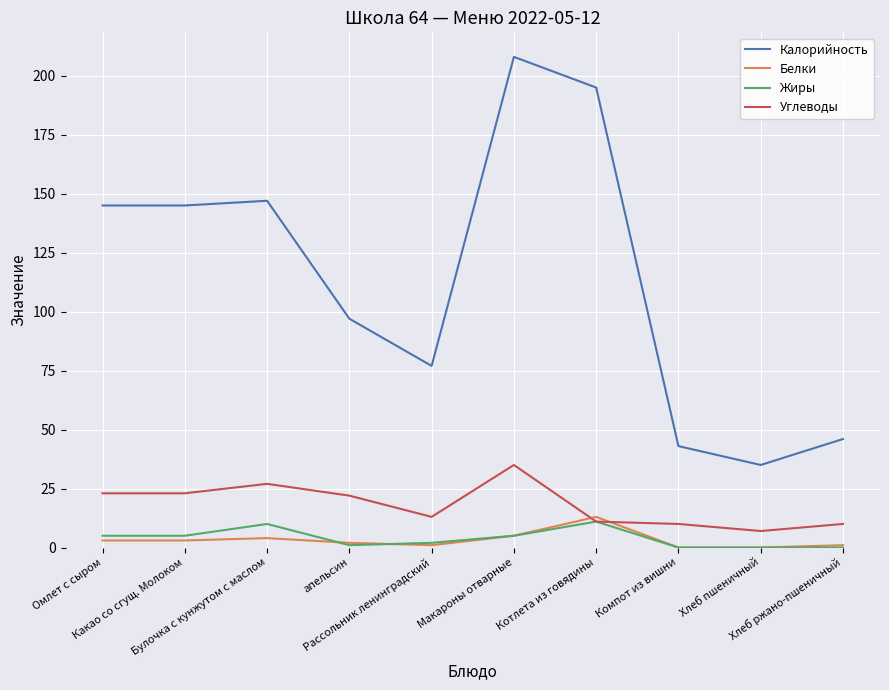

Which series has the largest range (max minus min)?

Калорийность